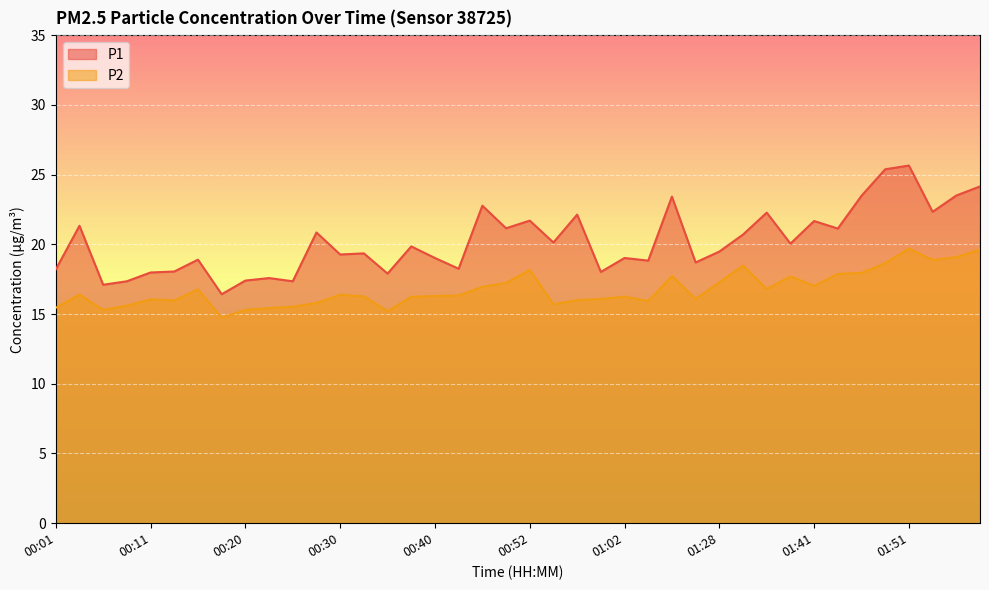

Where does the P2 series first go above 16?

00:03